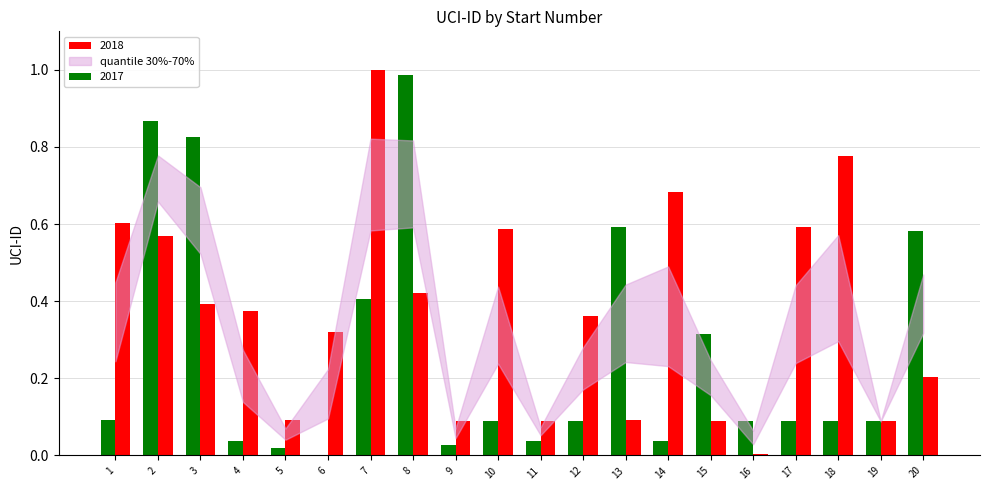

What is the sum of all 2017 values?

5.4